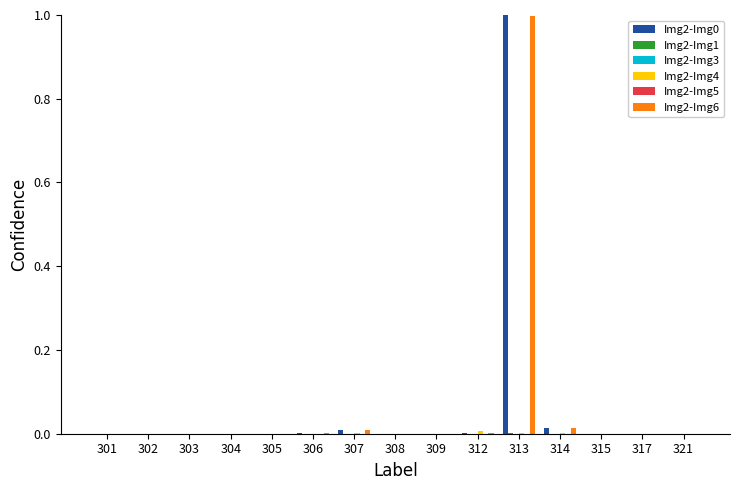

Count the number of categories in the chart.

15